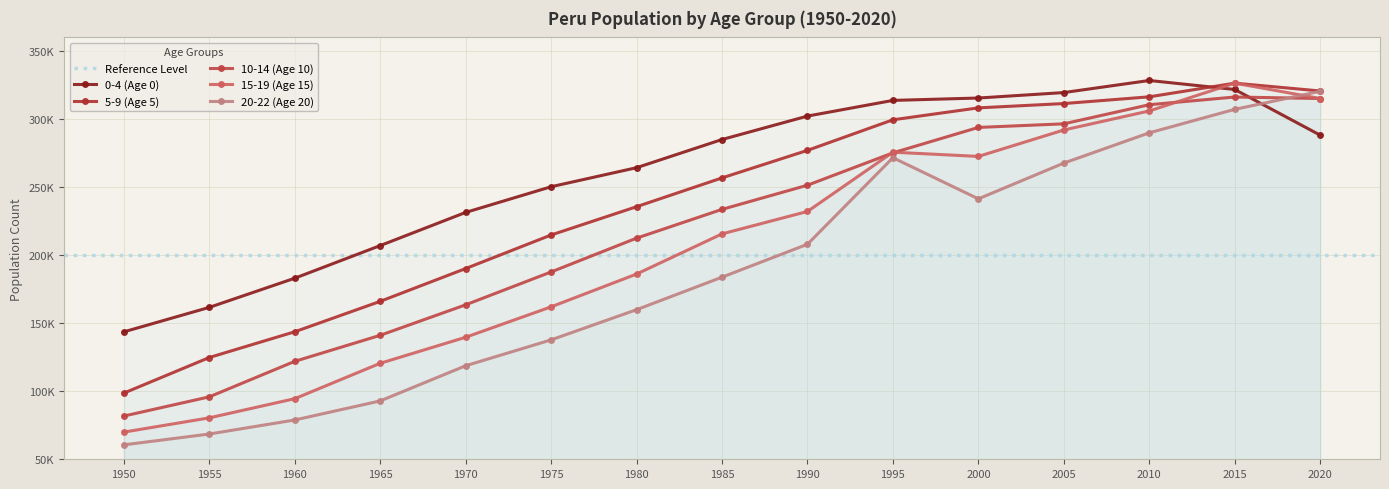

What is the average value of the 15-19 (Age 15) series?

205908